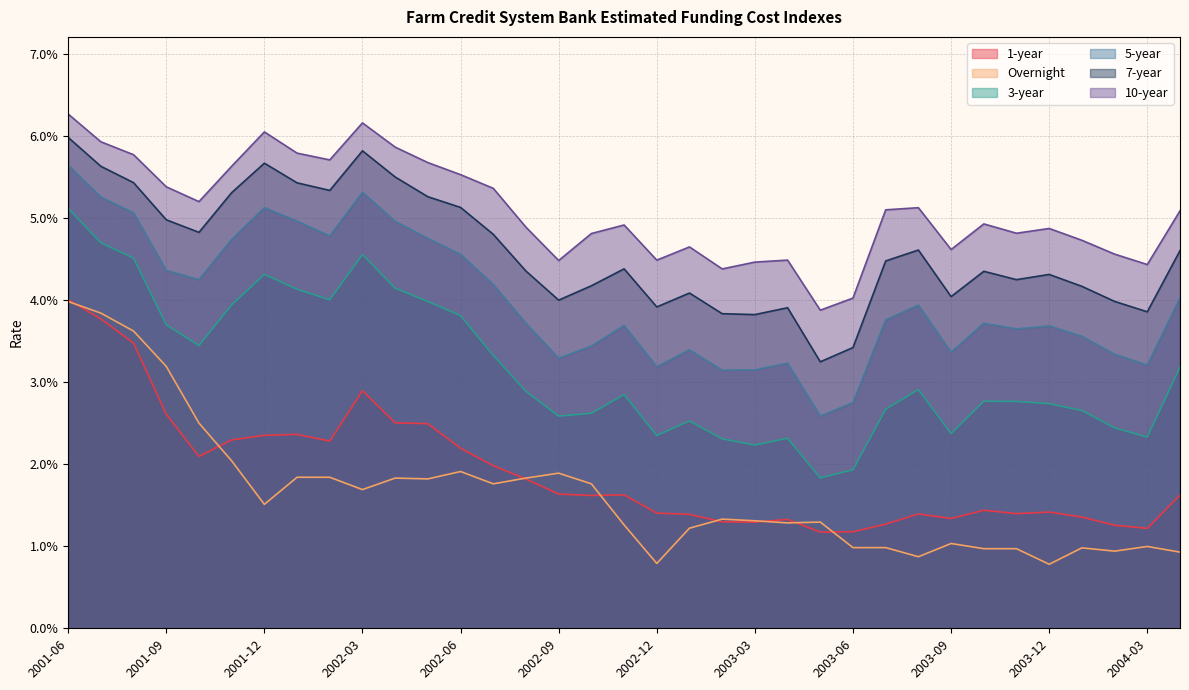

In Overnight, how many points are lower than both neighbors (excluding endpoints)?

9